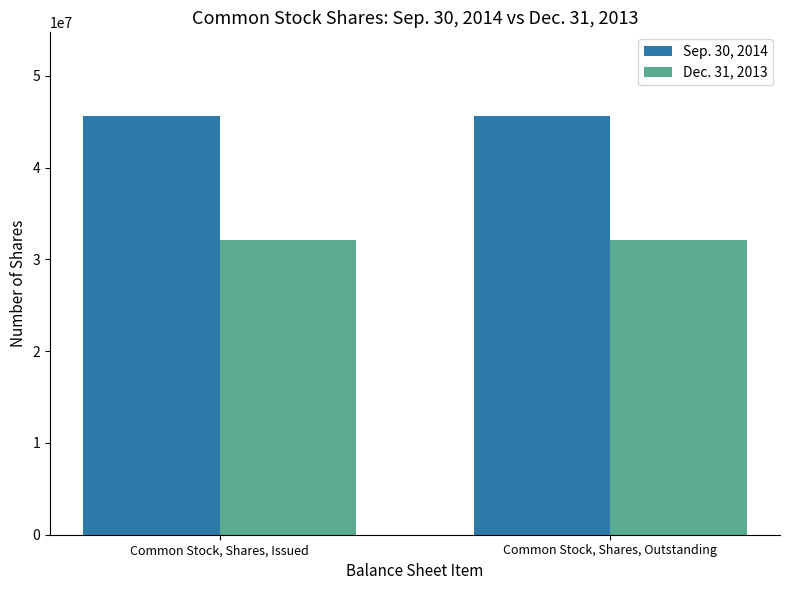

What is the greatest value displayed?

45602677